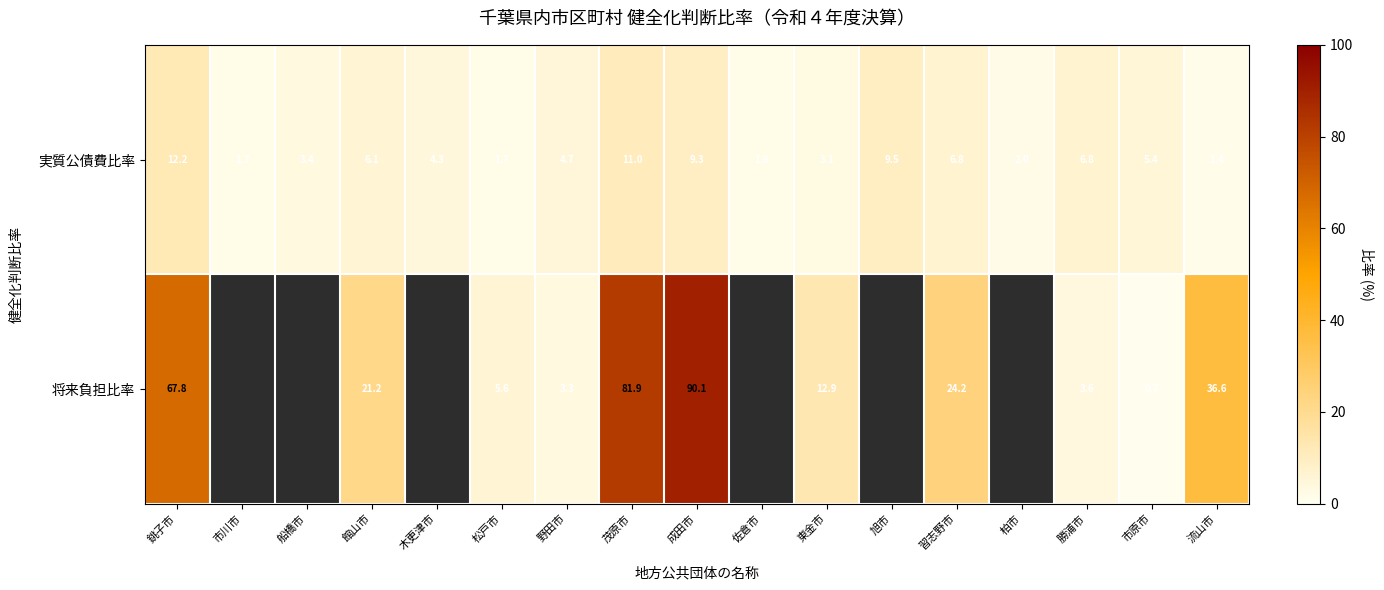

What is the spread (max minus min) of values at 習志野市?

17.4